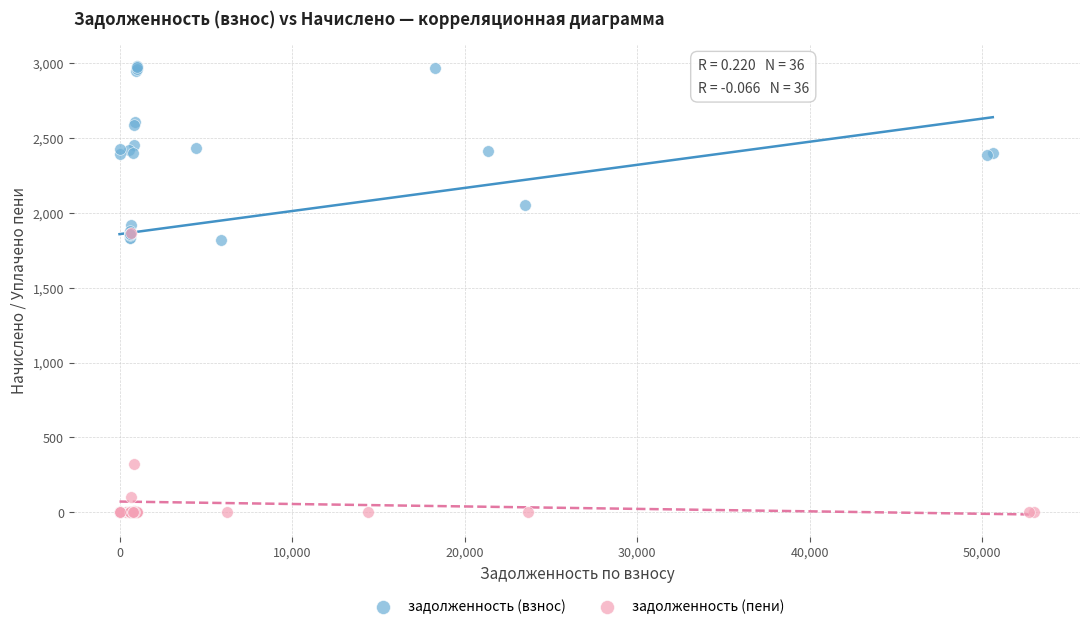

Which series has the widest spread of Y values?

задолженность (взнос)